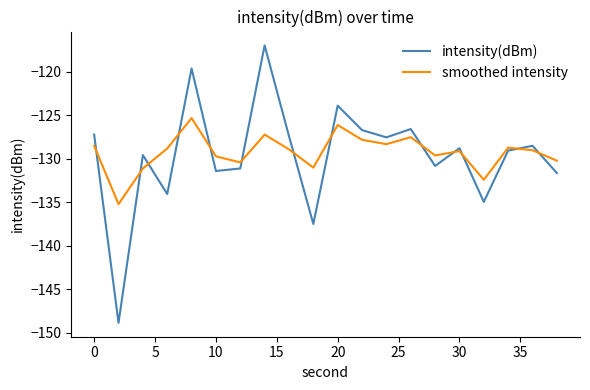

True or false: intensity(dBm) and smoothed intensity cross at least once.

True